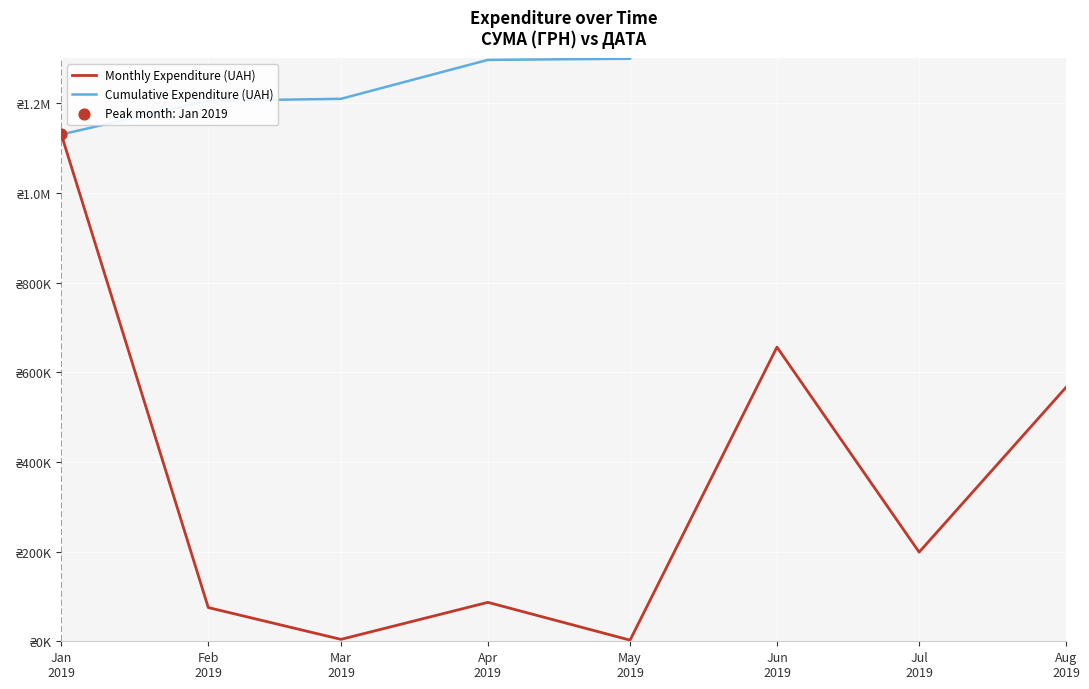

Which series contains the highest Y value?

Cumulative Expenditure (UAH)